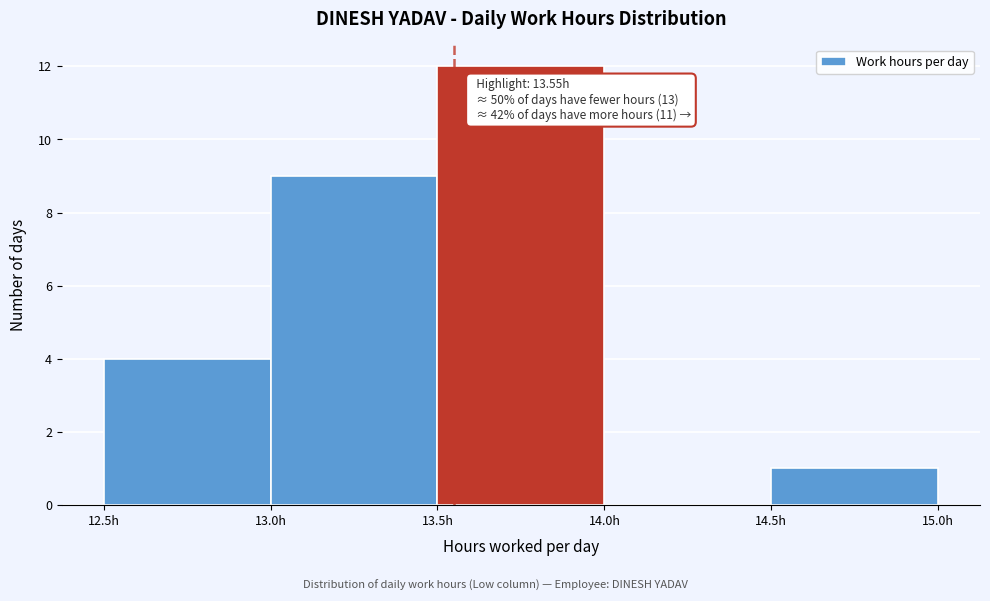

Which range on the x-axis has the tallest bar?

13.5 to 14.0